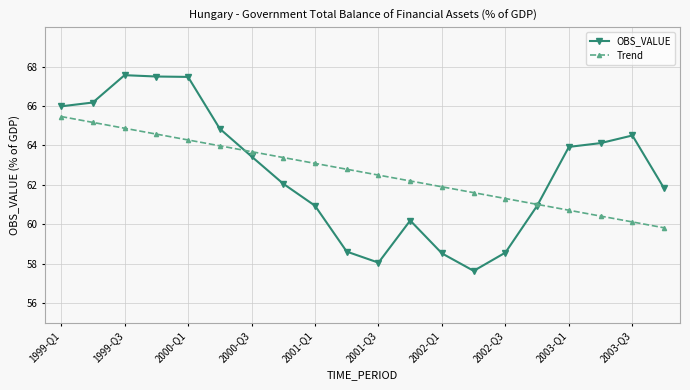

In OBS_VALUE, how many points are higher than both neighbors (excluding endpoints)?

3